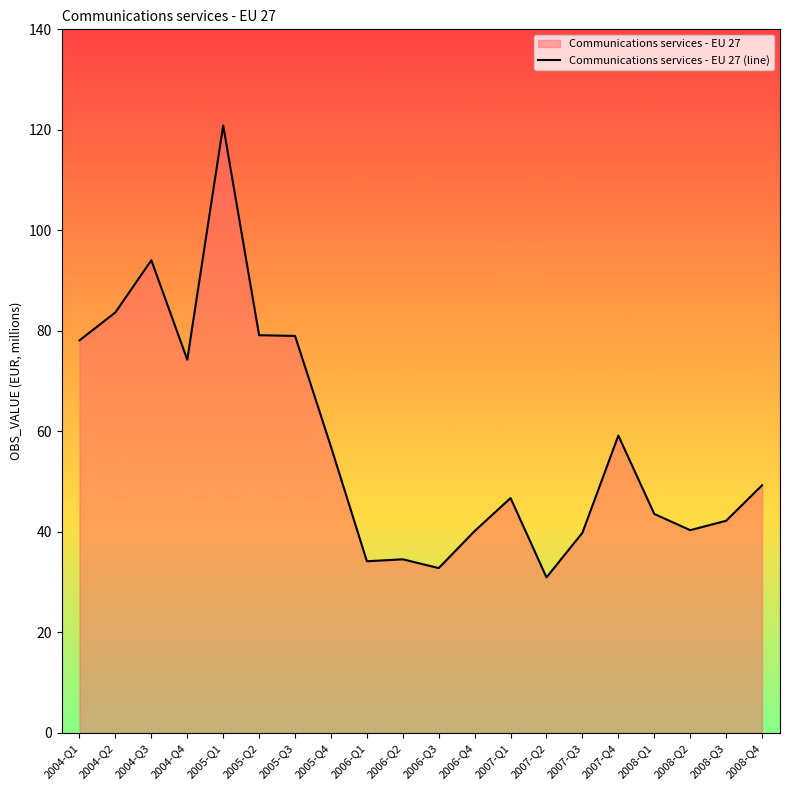

Rank the categories by value from lowest to highest.

2007-Q2, 2006-Q3, 2006-Q1, 2006-Q2, 2007-Q3, 2006-Q4, 2008-Q2, 2008-Q3, 2008-Q1, 2007-Q1, 2008-Q4, 2005-Q4, 2007-Q4, 2004-Q4, 2004-Q1, 2005-Q3, 2005-Q2, 2004-Q2, 2004-Q3, 2005-Q1